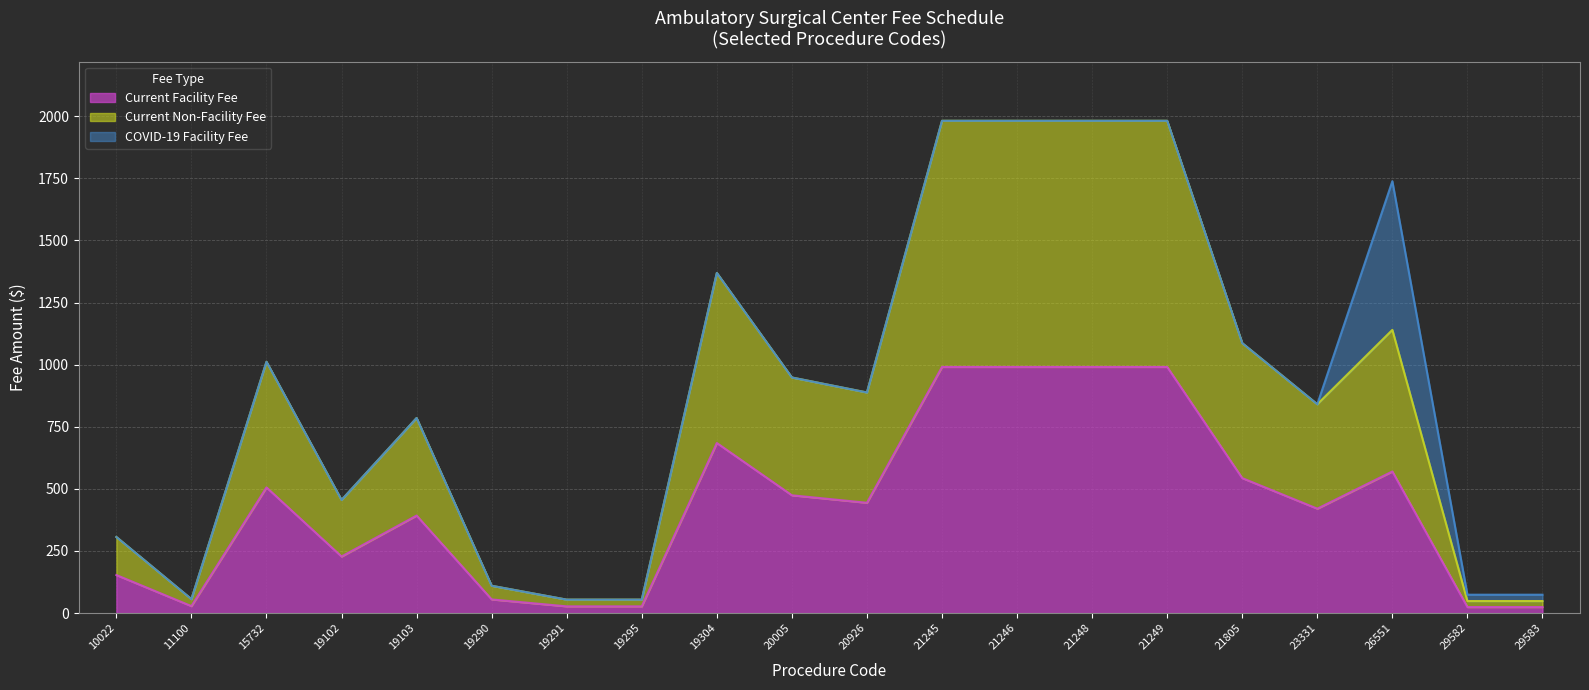

How many values in the Current Facility Fee series are below 443?

10